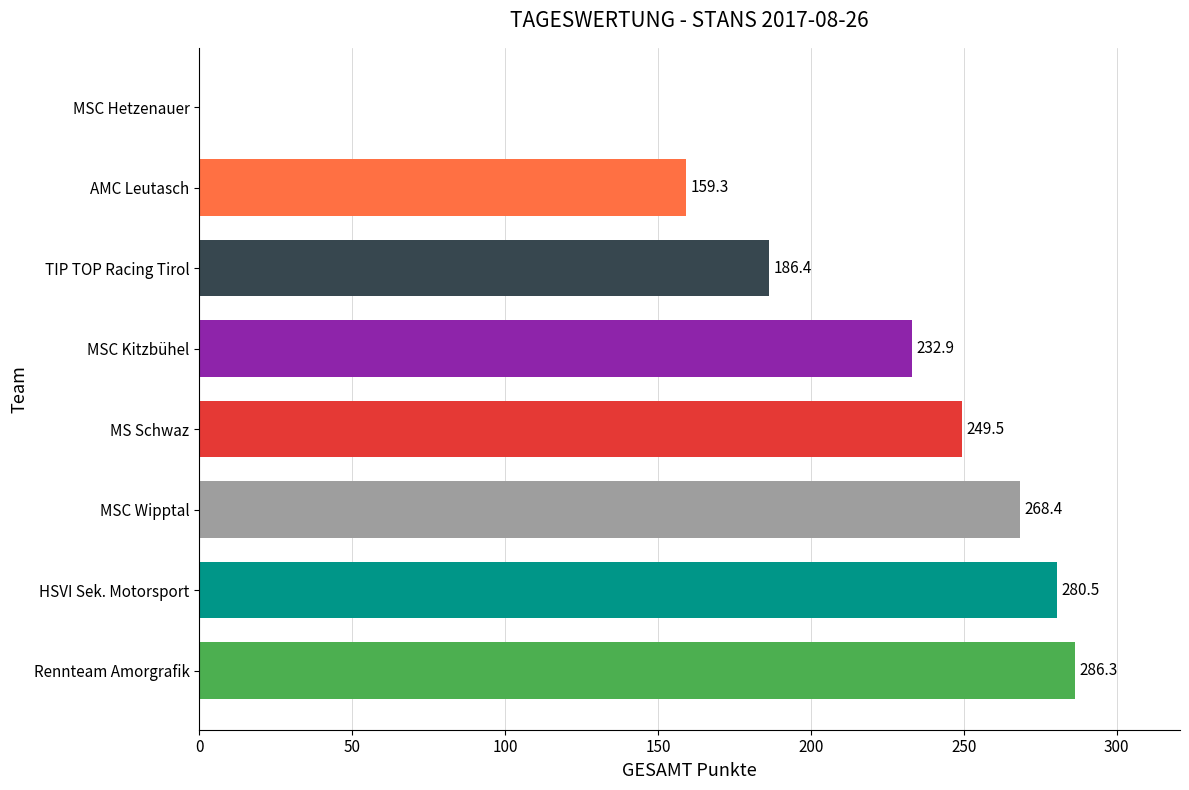

Is it true that the value at MSC Hetzenauer is 0.0?

True